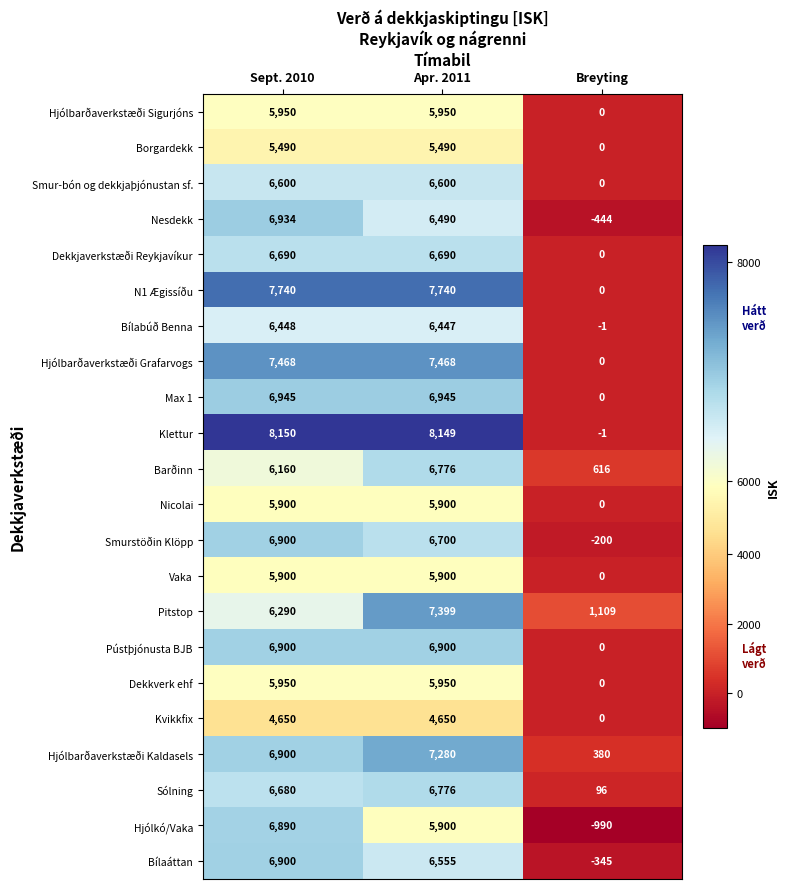

The Hjólkó/Vaka series shows -318 at Breyting. True or false?

False